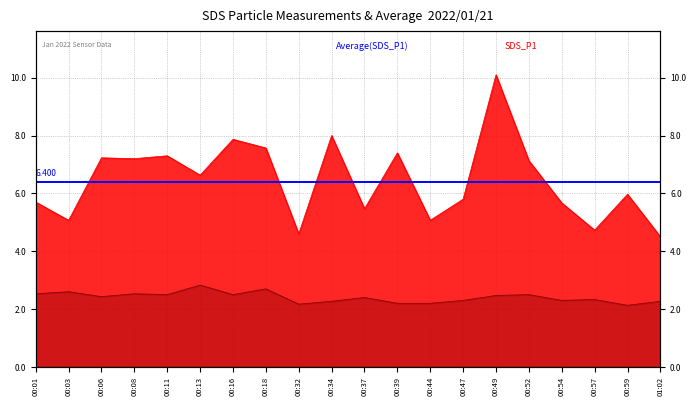

The value of SDS_P2 at 00:47 is 2.3. True or false?

True